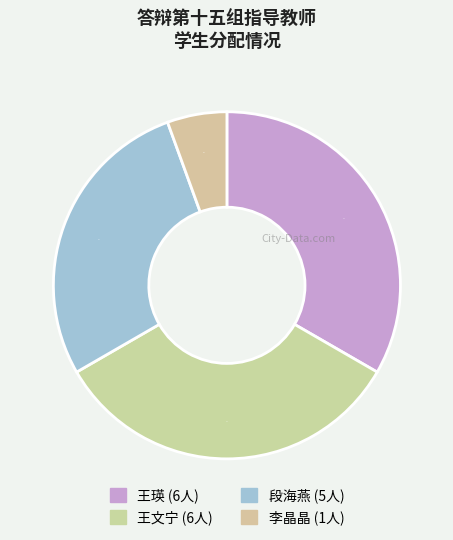

How many segments does this pie chart have?

4